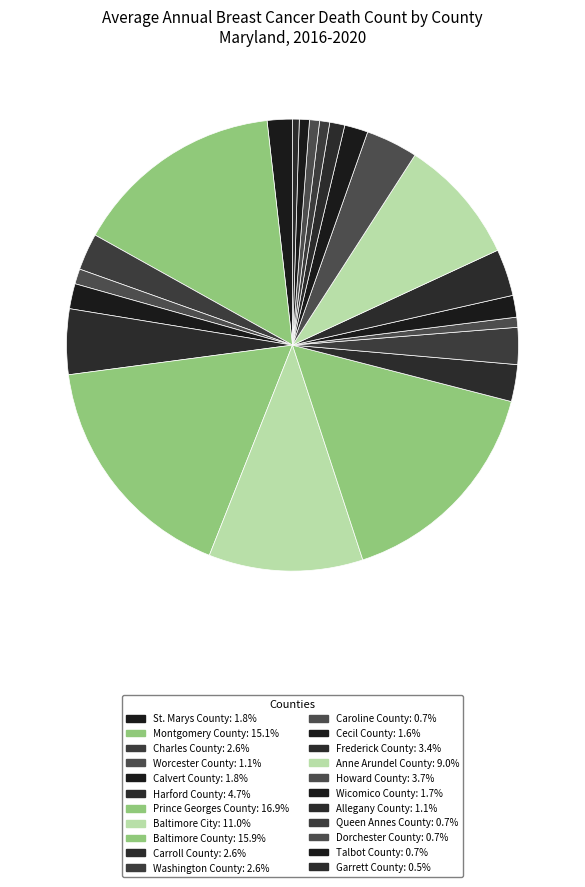

To the nearest percent, what is the difference between the Allegany County and St. Marys County slice percentages?

1%